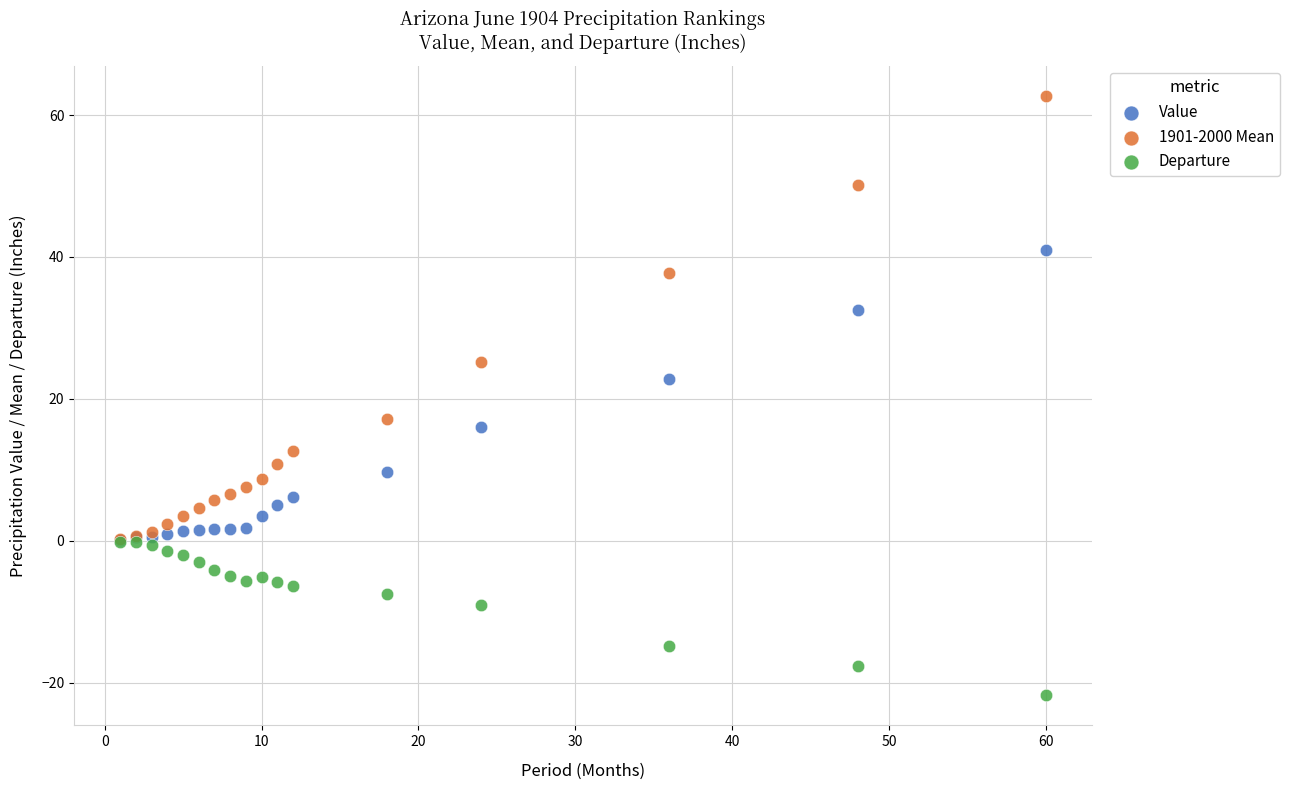

Which series has the widest spread of Y values?

1901-2000 Mean